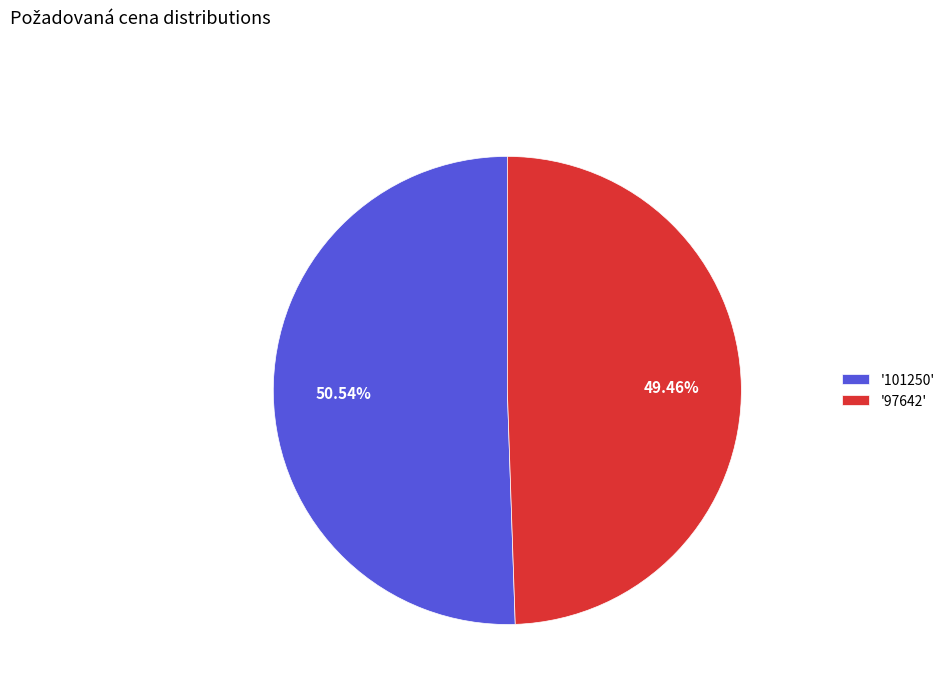

How many slices are in this pie chart?

2